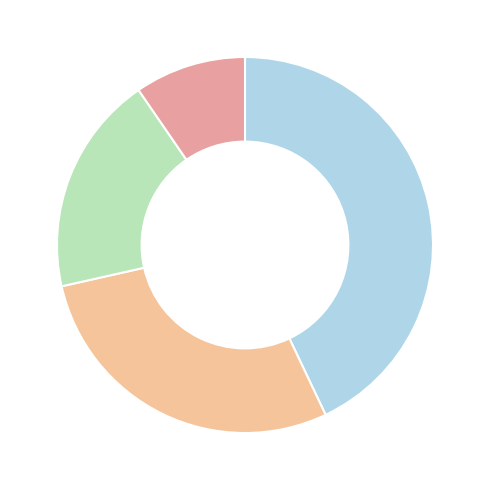

How many segments does this pie chart have?

4